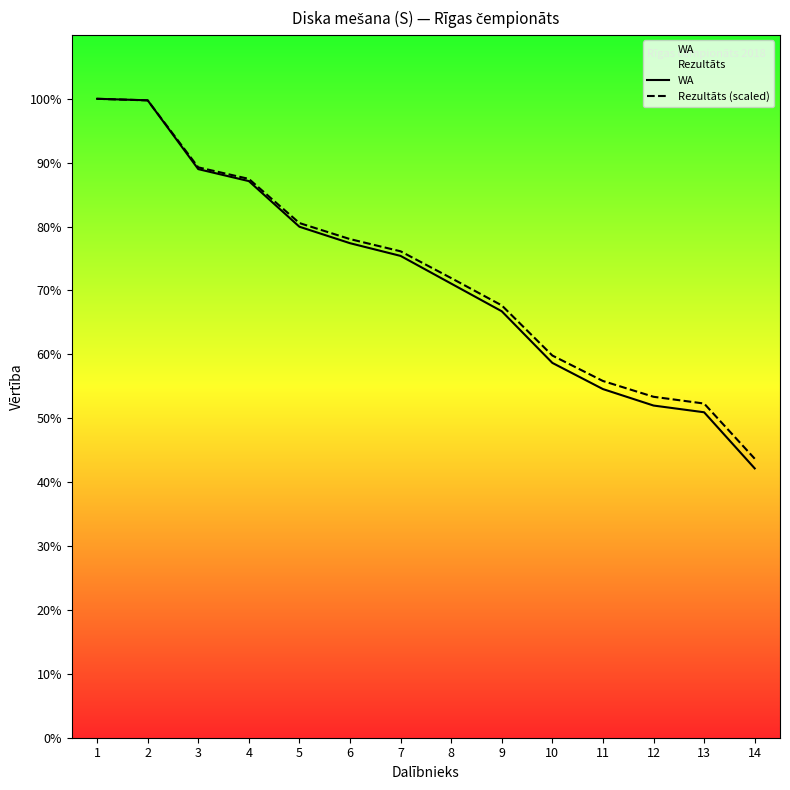

Reading right to left, list all the values displayed in this chart.

WA: 360.0	435.0	444.0	466.0	501.0	570.0	607.0	644.0	661.0	683.0	744.0	760.0	852.0	854.0
Rezultāts (scaled): 372.9	446.7	455.7	476.8	510.8	577.8	614.4	650.2	666.5	687.9	746.9	762.4	851.9	854.0